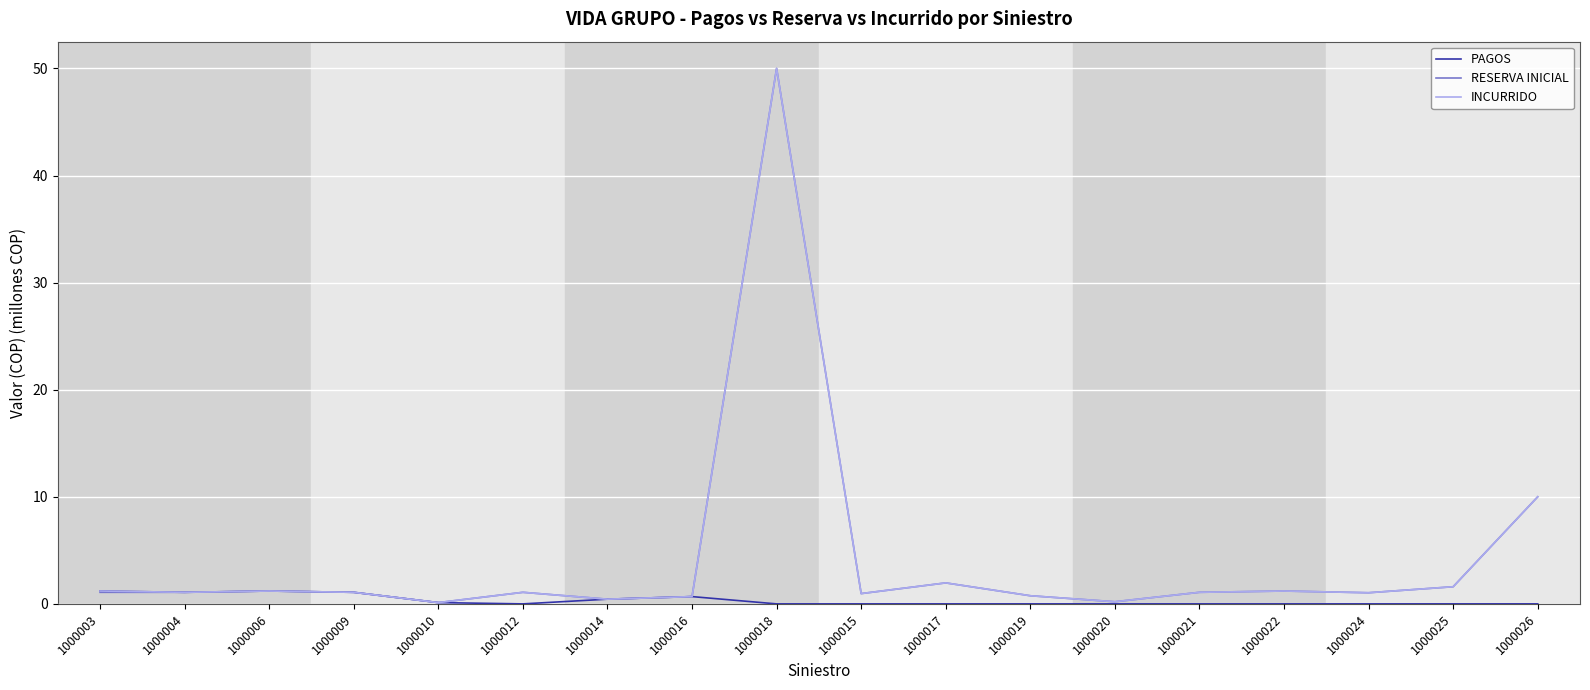

True or false: INCURRIDO has a value of 0.8 at 1000019.

True